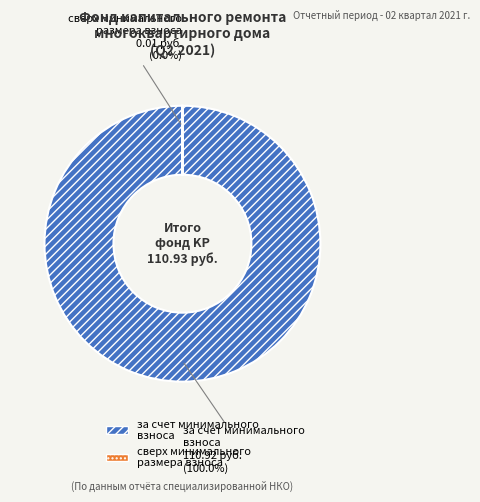

Is there any slice that represents more than half of the pie?

Yes